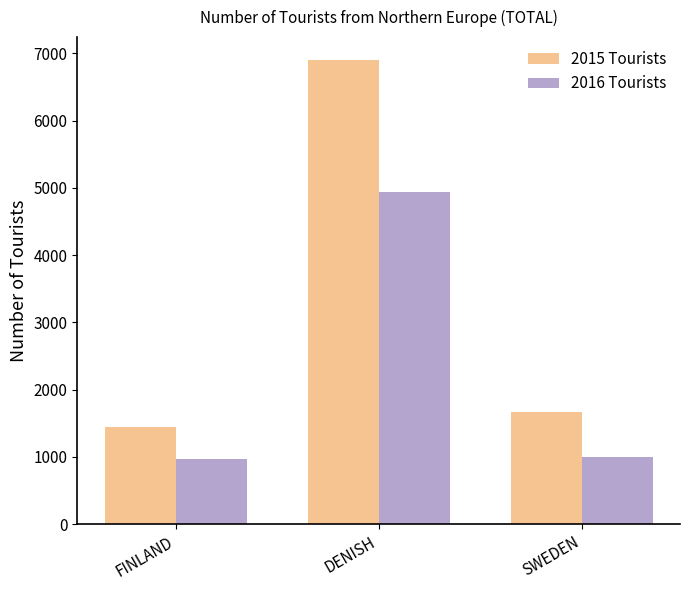

How many series are shown in this chart?

2